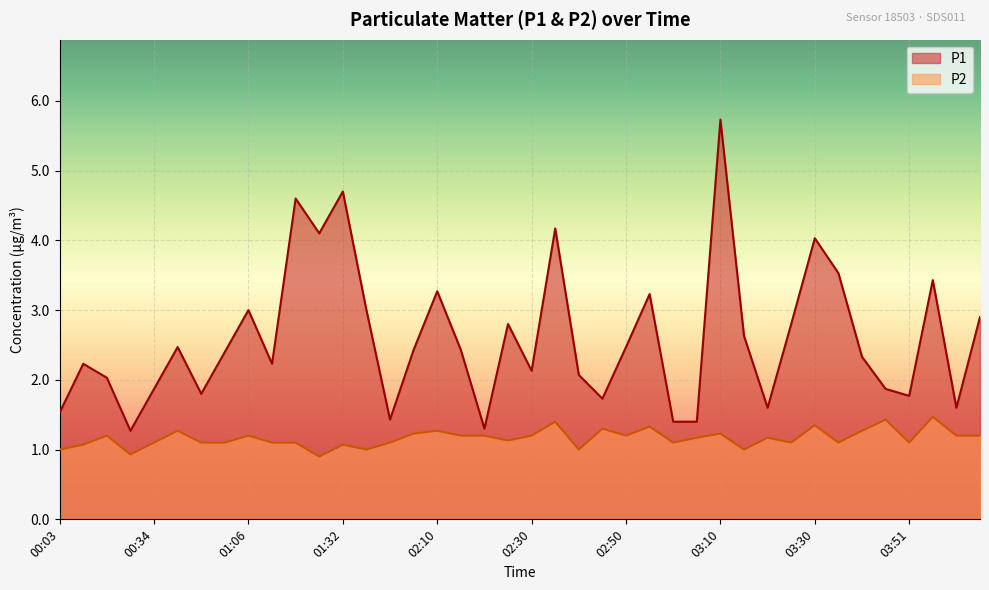

Where is P1 nearest to the value 3?

01:06